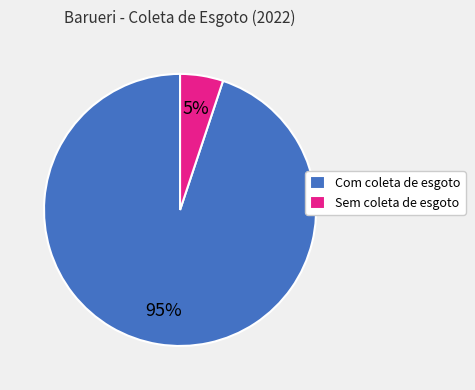

The Sem coleta de esgoto slice represents 18% of the pie. True or false?

False